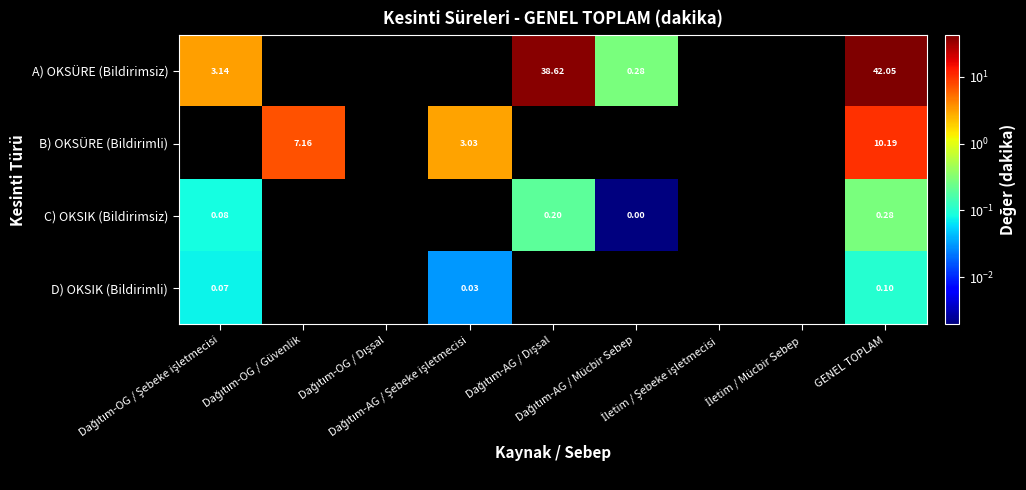

What is the total value across all series at Dağıtım-AG / Dışsal?

38.8